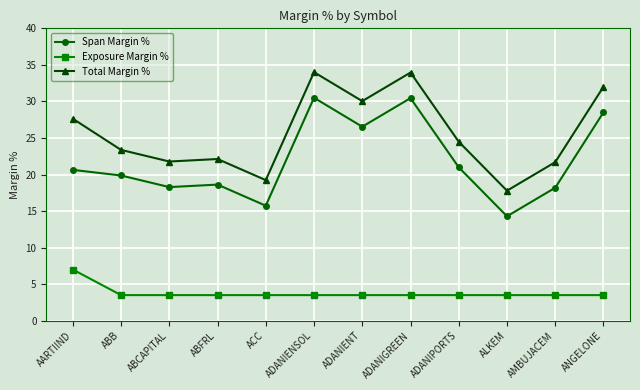

Count the number of categories in the chart.

12